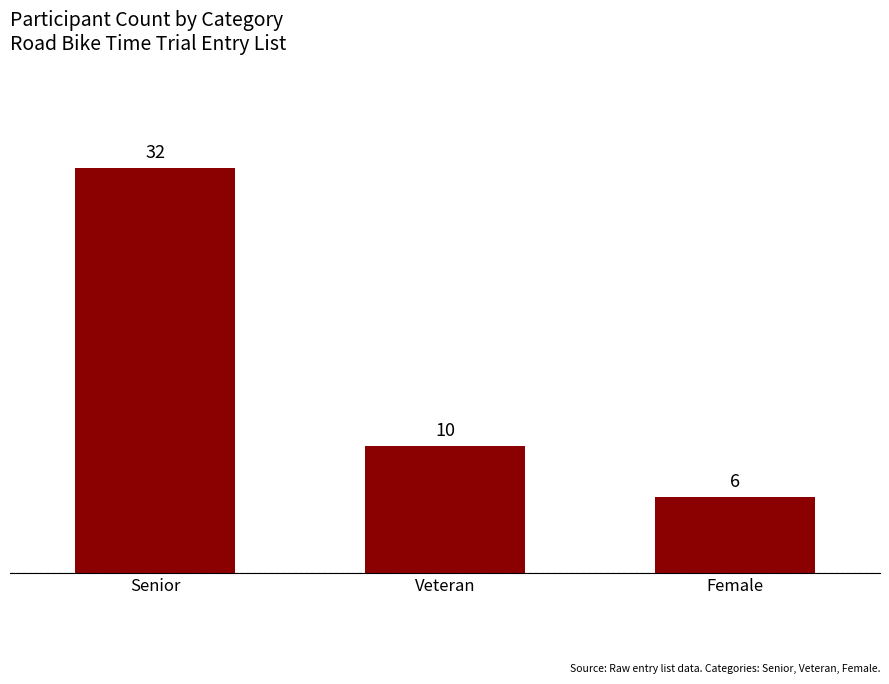

At which label does the data first exceed 10?

Senior